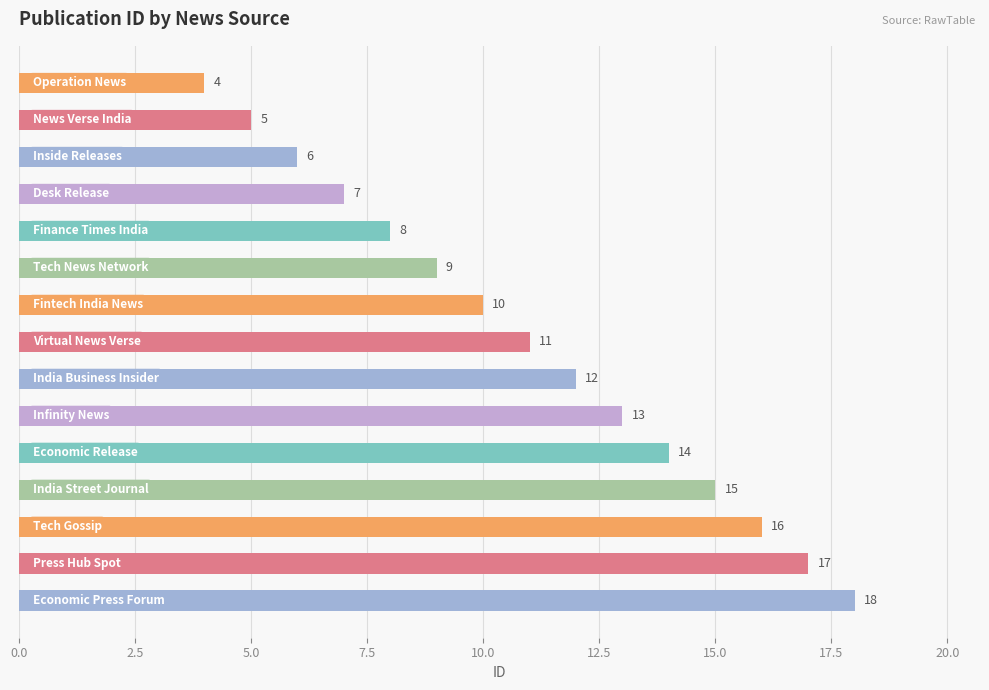

What is the value of the 5th bar from the top?

8